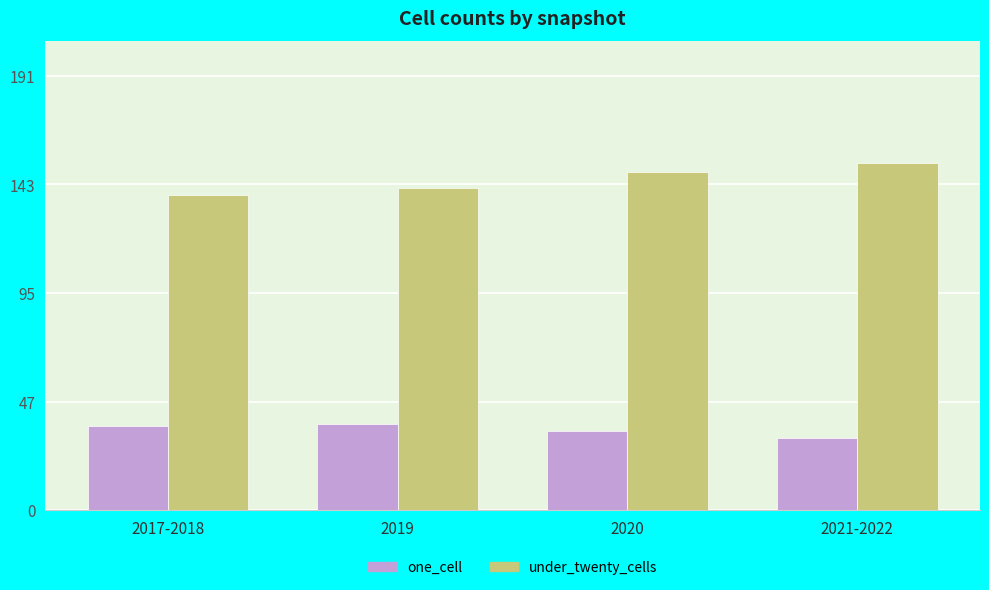

What value does the under_twenty_cells series have at 2017-2018?

139